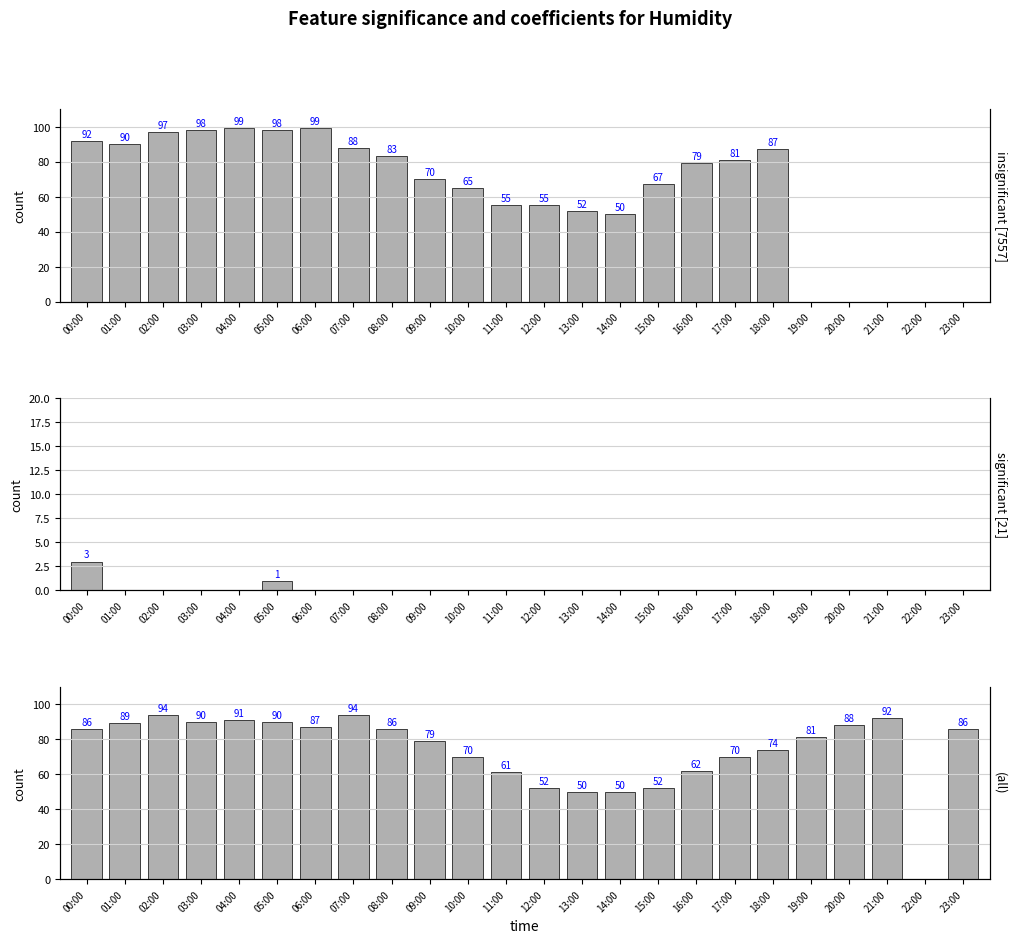

Where does the data first go above 86?

01:00